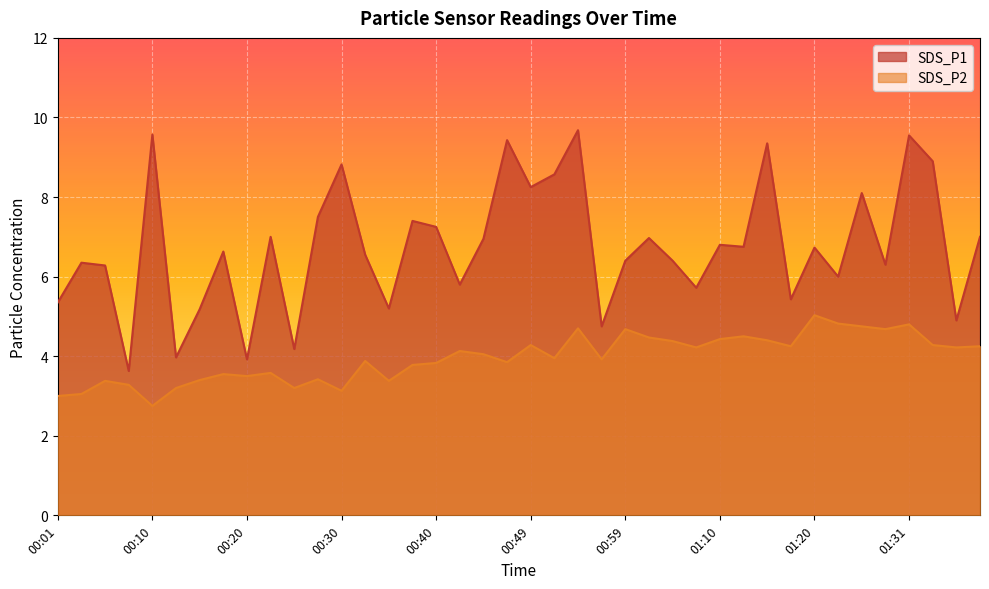

Rank the series by their average value, from lowest to highest.

SDS_P2, SDS_P1